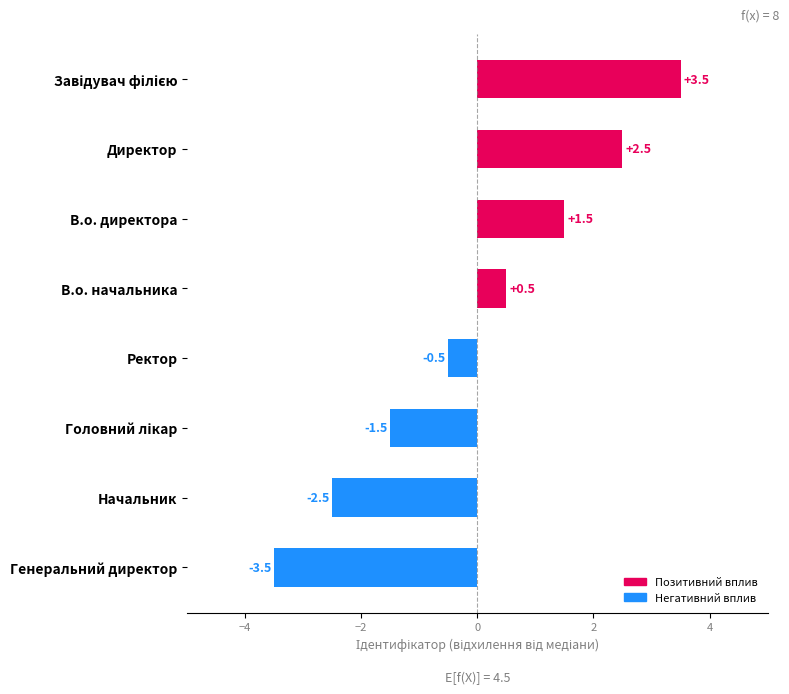

Which has a higher value, Начальник or Ректор?

Ректор